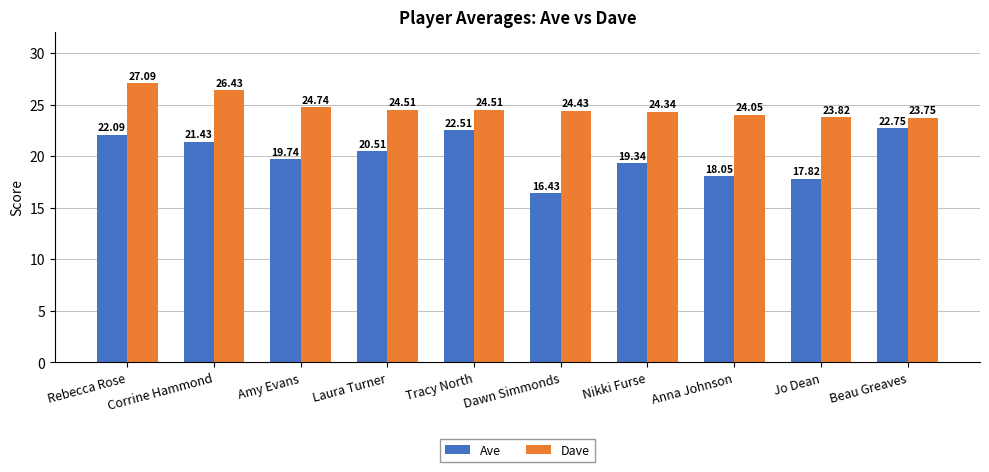

Which series has the largest total across all categories?

Dave